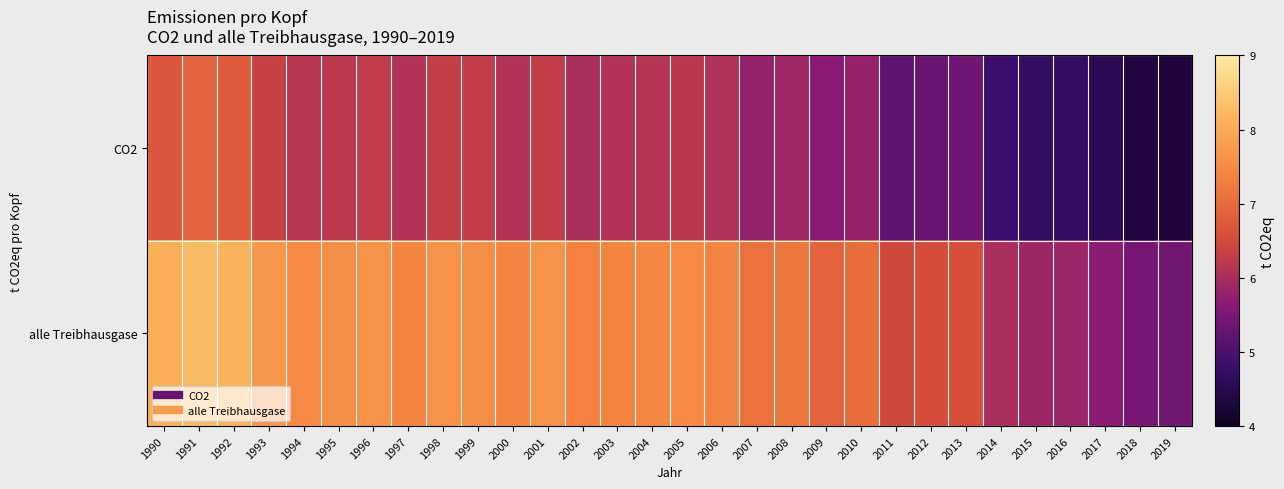

Reading right to left, list all the values displayed in this chart.

CO2: 2019=4.3	2018=4.4	2017=4.5	2016=4.7	2015=4.7	2014=4.8	2013=5.4	2012=5.3	2011=5.2	2010=5.8	2009=5.7	2008=5.9	2007=5.8	2006=6.1	2005=6.2	2004=6.2	2003=6.1	2002=6.0	2001=6.3	2000=6.1	1999=6.3	1998=6.3	1997=6.1	1996=6.3	1995=6.2	1994=6.2	1993=6.4	1992=6.8	1991=6.9	1990=6.7
alle Treibhausgase: 2019=5.4	2018=5.5	2017=5.7	2016=5.9	2015=5.9	2014=6.0	2013=6.6	2012=6.5	2011=6.4	2010=7.0	2009=6.9	2008=7.2	2007=7.1	2006=7.4	2005=7.5	2004=7.4	2003=7.4	2002=7.3	2001=7.6	2000=7.4	1999=7.6	1998=7.6	1997=7.4	1996=7.6	1995=7.5	1994=7.5	1993=7.7	1992=8.1	1991=8.3	1990=8.1